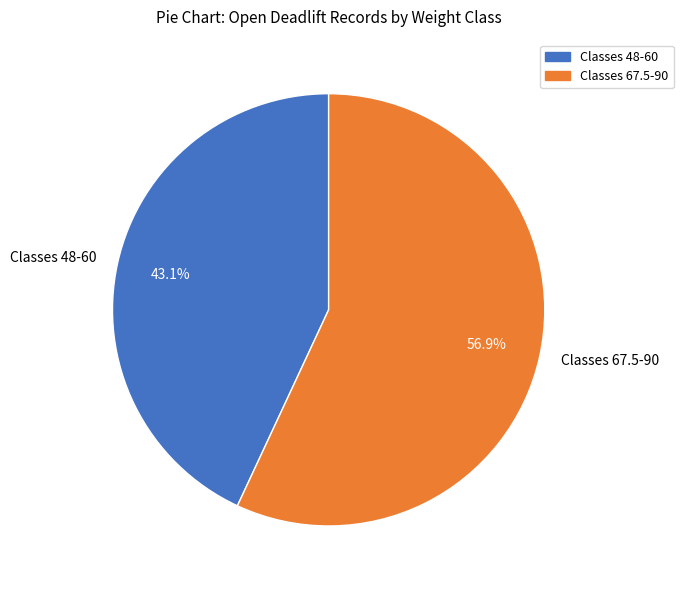

Is the sum of Classes 67.5-90 and Classes 48-60 greater than half?

Yes